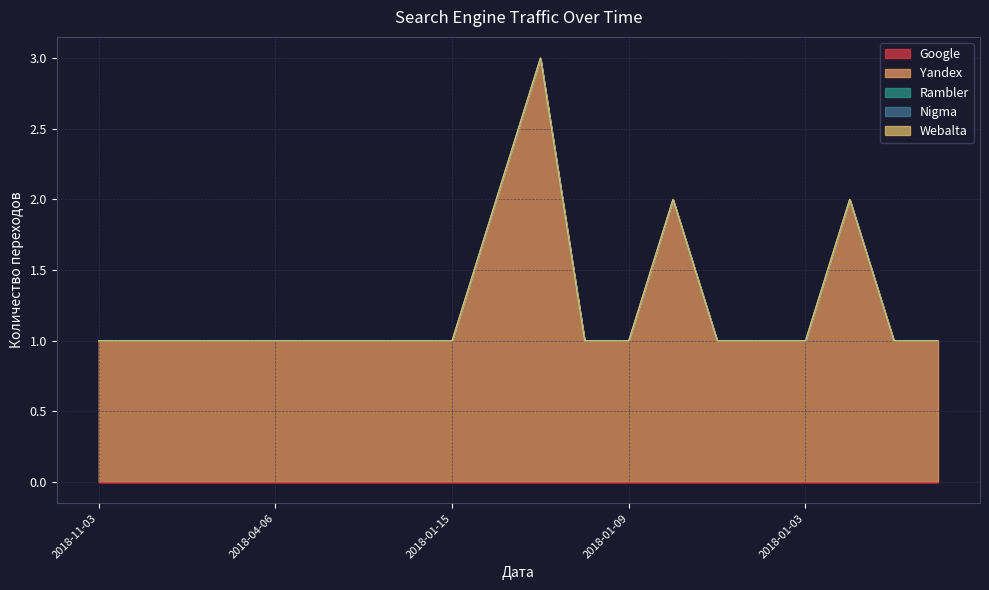

What is the value of the Yandex point at the 8th from the left?

1